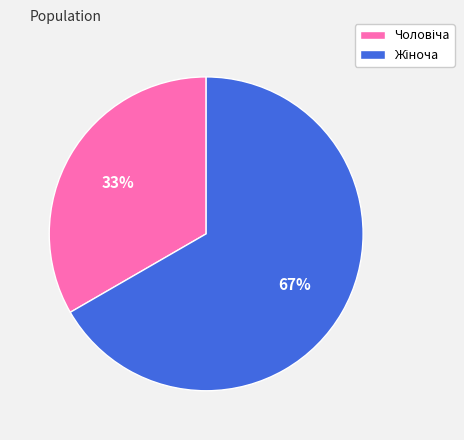

Is there a majority slice in this chart?

Yes